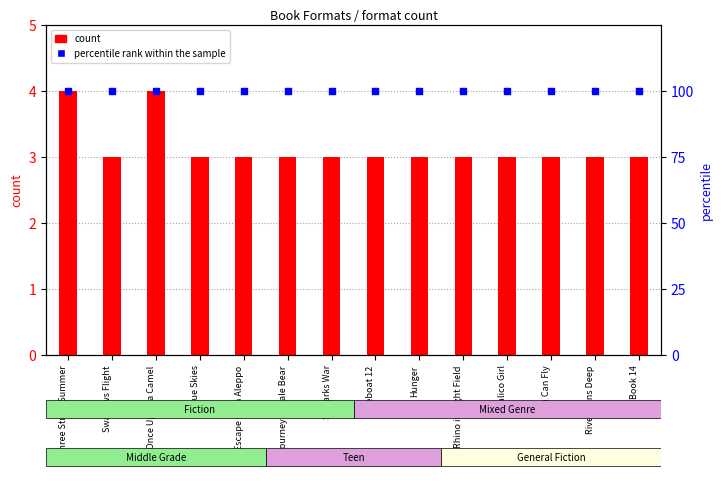

Is the value of percentile rank within the sample at Swallows Flight greater than the value of count at Skylarks War?

Yes